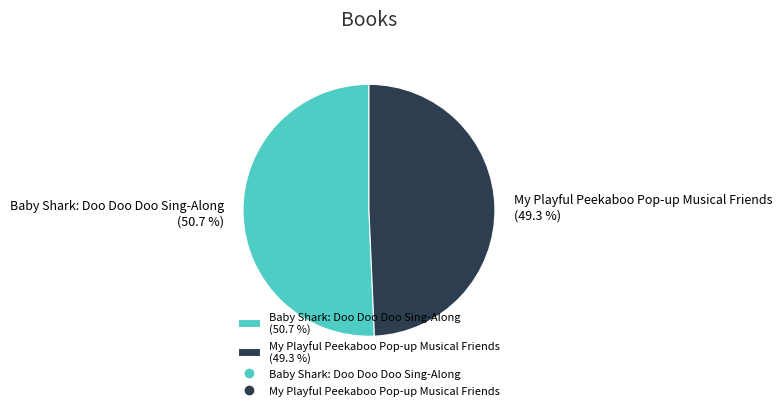

What is the smallest slice in the pie chart?

My Playful Peekaboo Pop-up Musical Friends